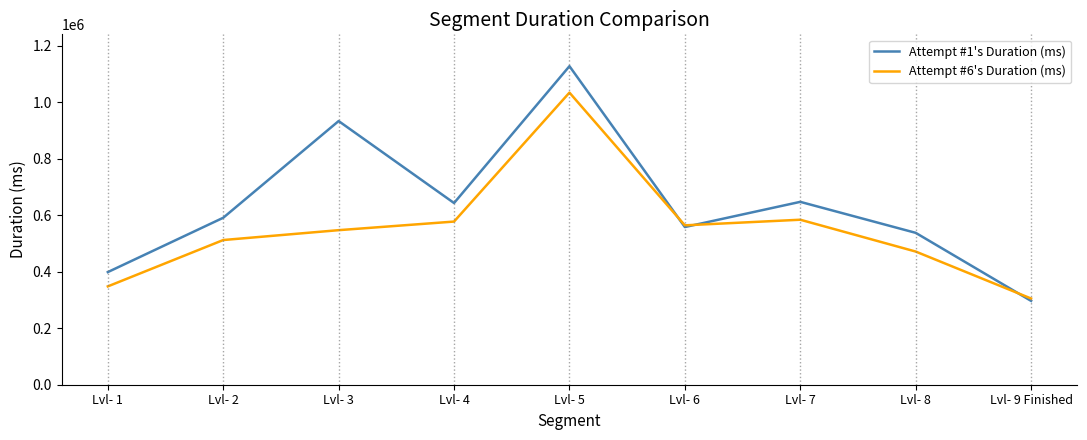

Rank the series by their maximum value, from highest to lowest.

Attempt #1's Duration (ms), Attempt #6's Duration (ms)